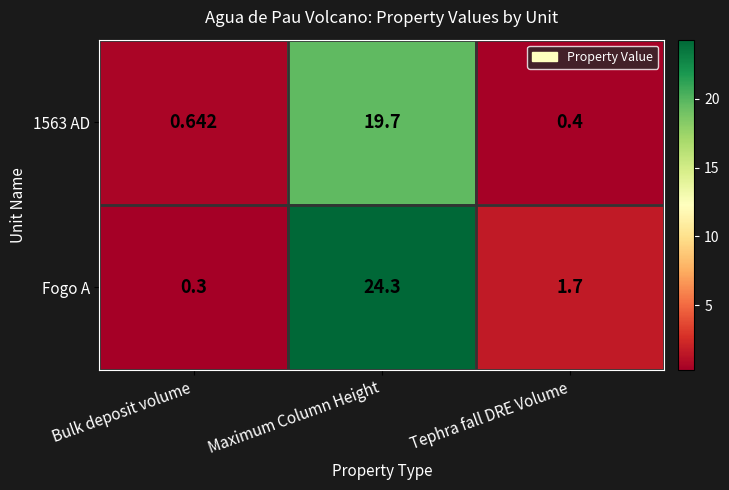

Which series changed the most between Maximum Column Height and Tephra fall DRE Volume?

Fogo A